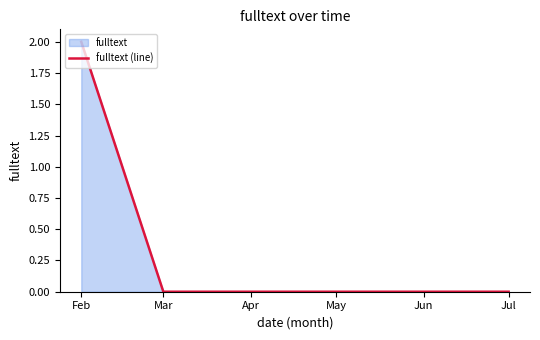

Reading left to right, what are all the values shown in this chart?

2	0	0	0	0	0